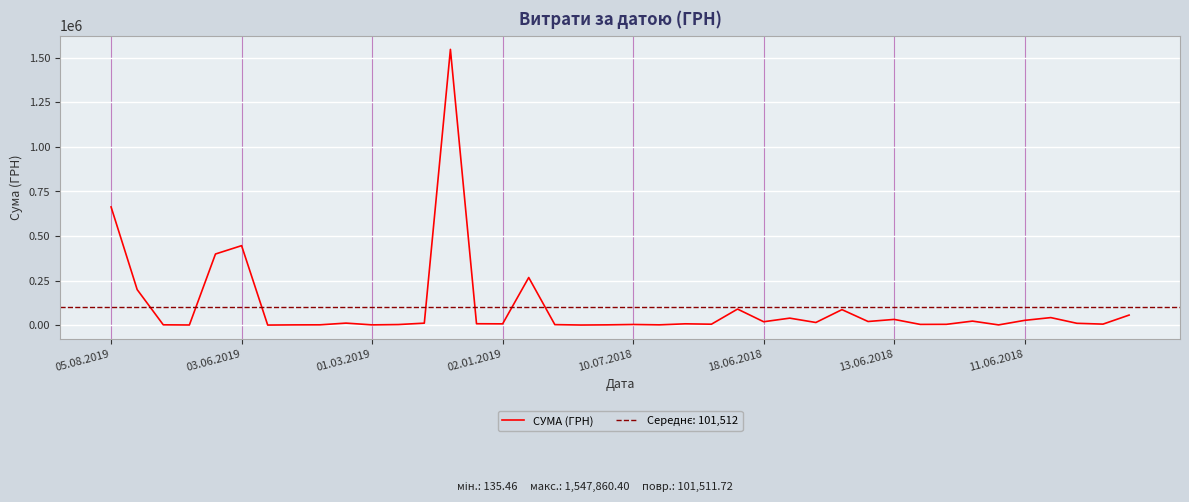

Count the number of categories in the chart.

40